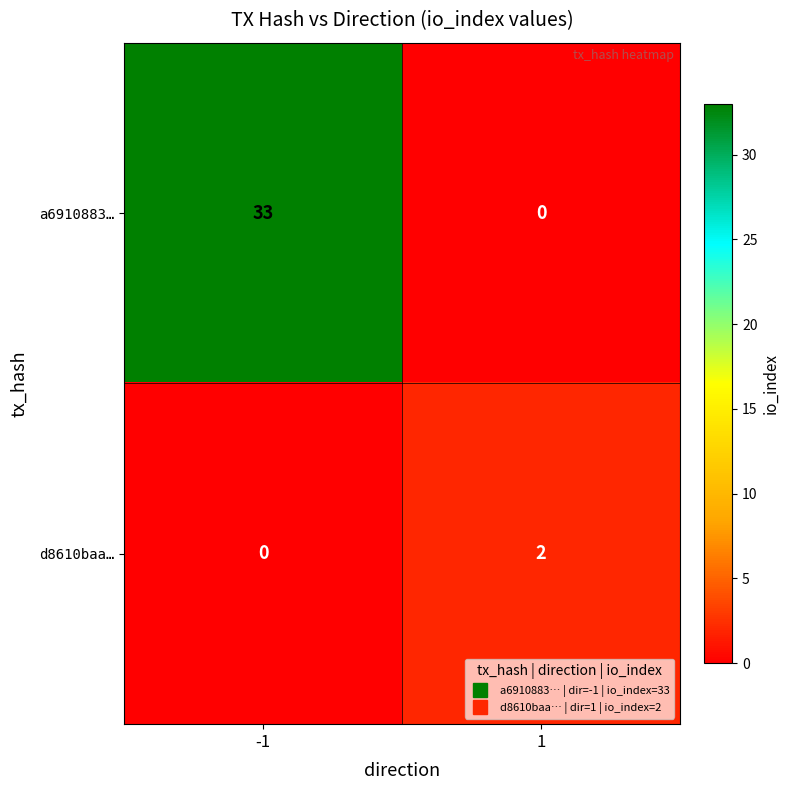

List the series in order of their peak value, highest first.

a6910883…, d8610baa…